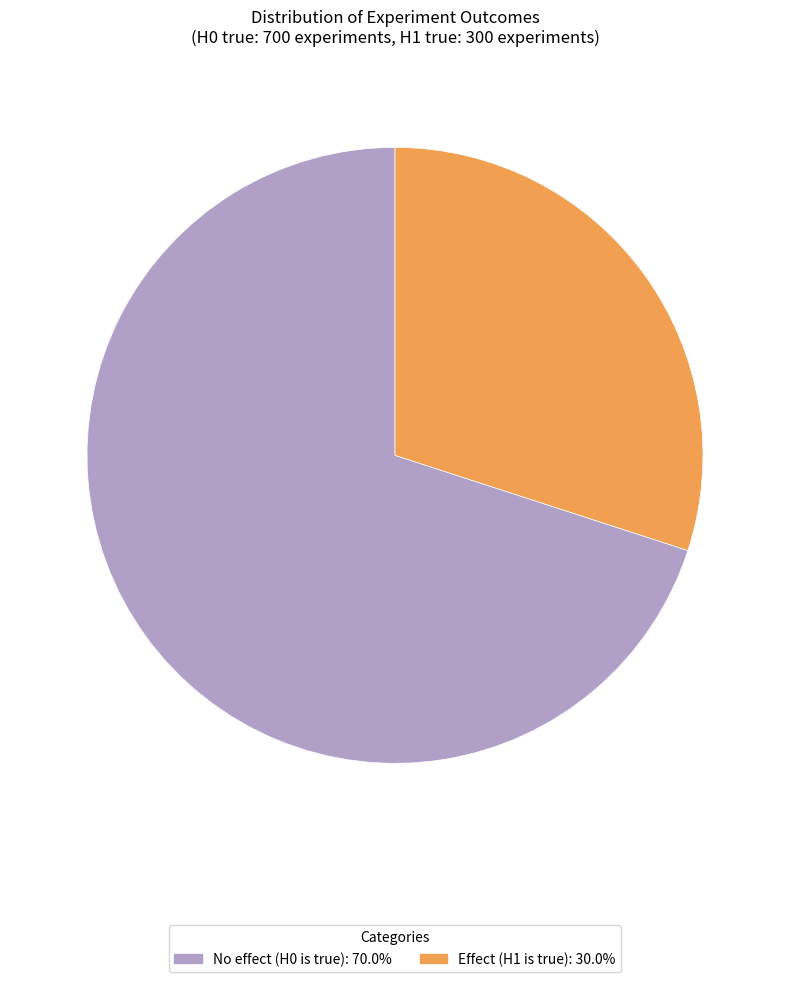

Combined, do Effect (H1 is true) and No effect (H0 is true) account for over 50%?

Yes